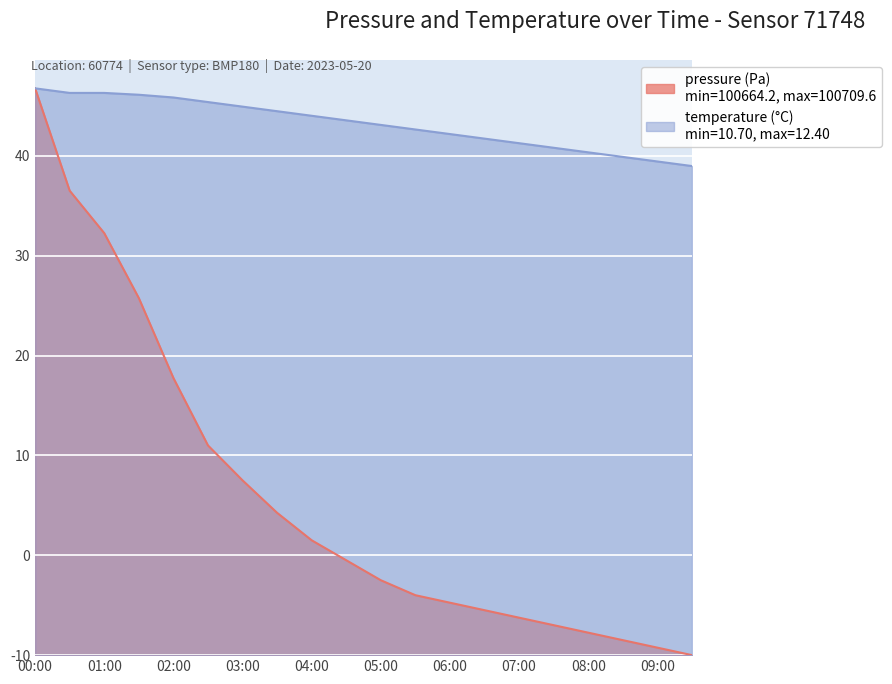

At which label does temperature first exceed 42?

00:00